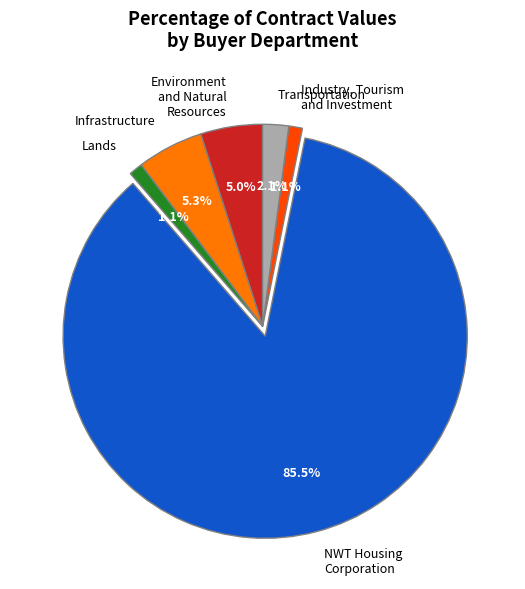

What is the largest slice in the pie chart?

NWT Housing Corporation